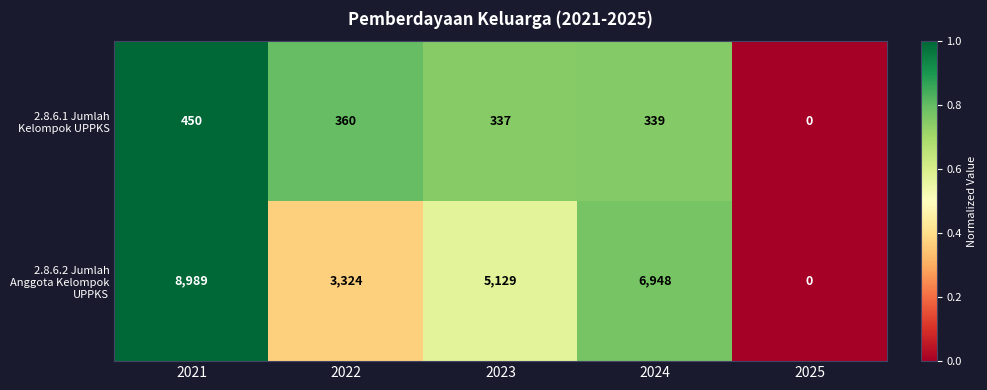

Rank the series by their average value, from lowest to highest.

2.8.6.1 Jumlah Kelompok UPPKS, 2.8.6.2 Jumlah Anggota Kelompok UPPKS